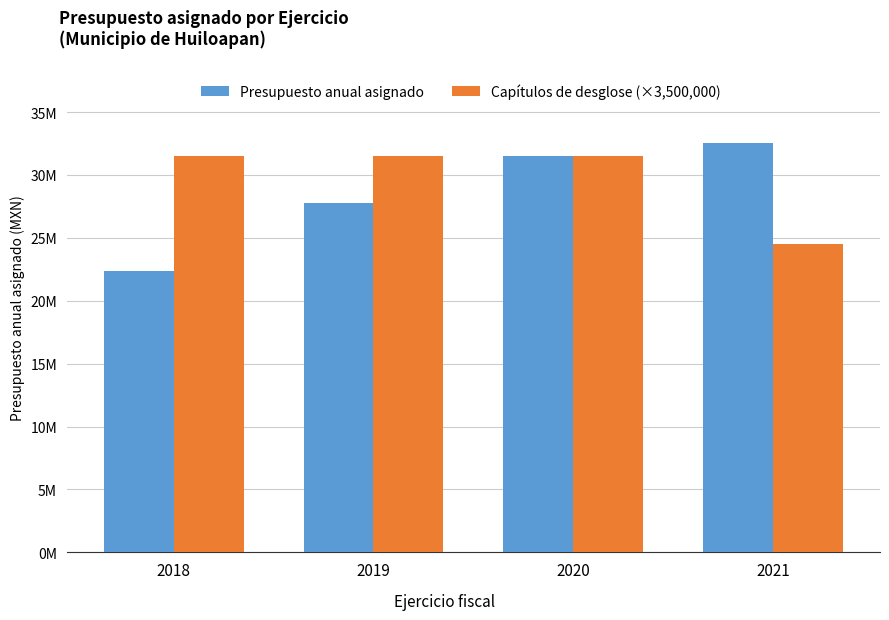

Are the bars horizontal?

No